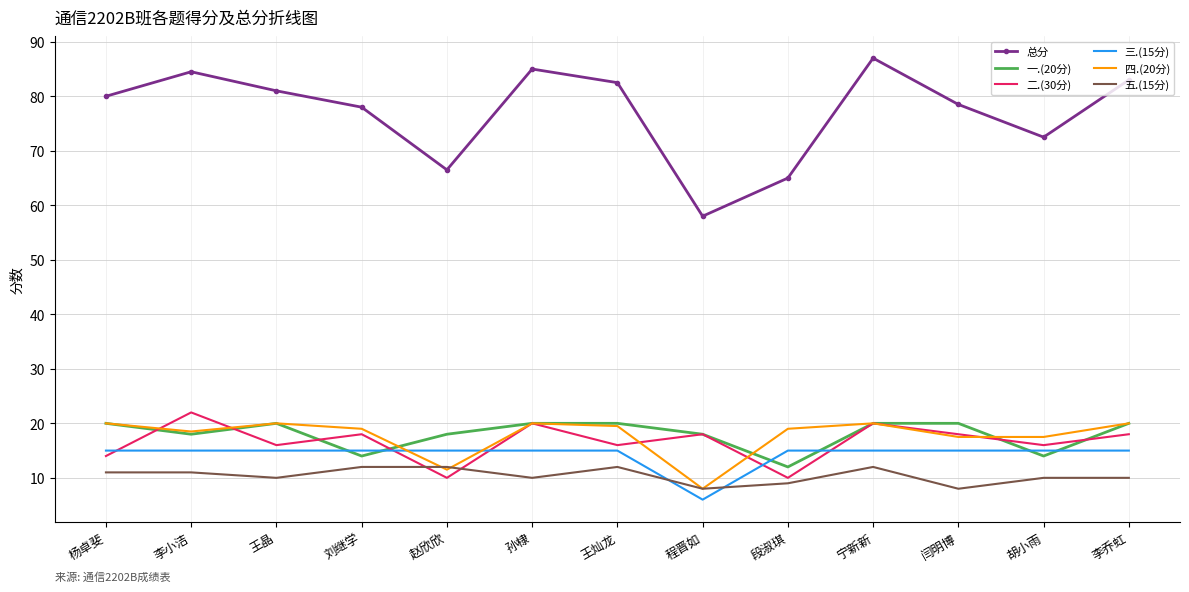

What position from the right is 王灿龙?

7